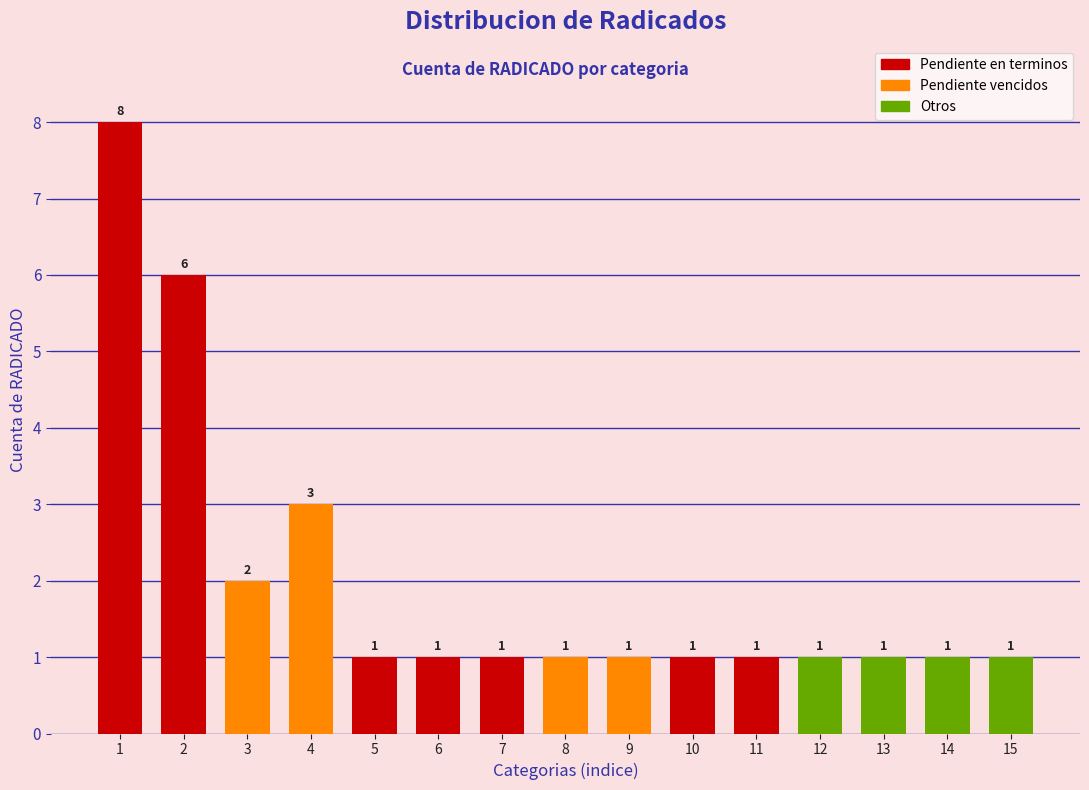

Reading right to left, extract all data points from this chart.

1	1	1	1	1	1	1	1	1	1	1	3	2	6	8